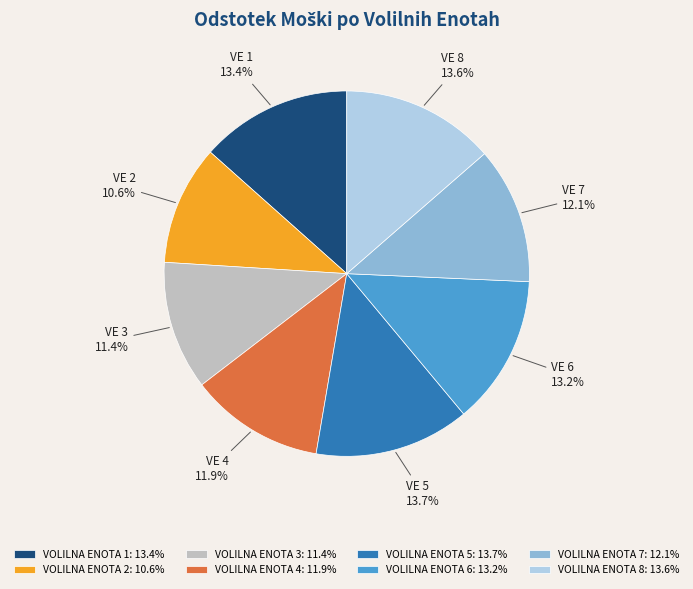

Between VOLILNA ENOTA 4: 11.9% and VOLILNA ENOTA 6: 13.2%, which is larger?

VOLILNA ENOTA 6: 13.2%